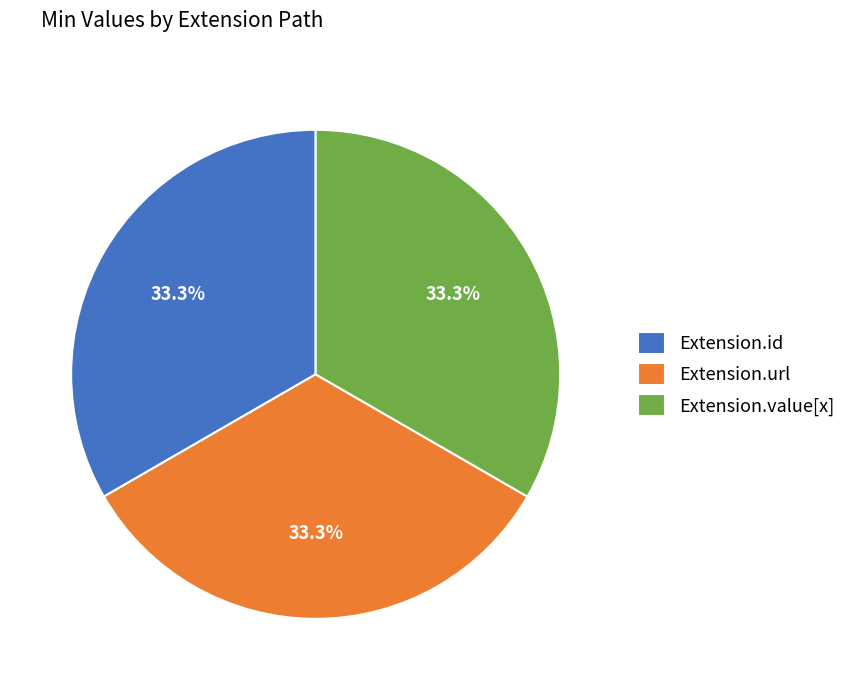

What is the ratio of the value at Extension.id to the value at Extension.value[x]?

1.0